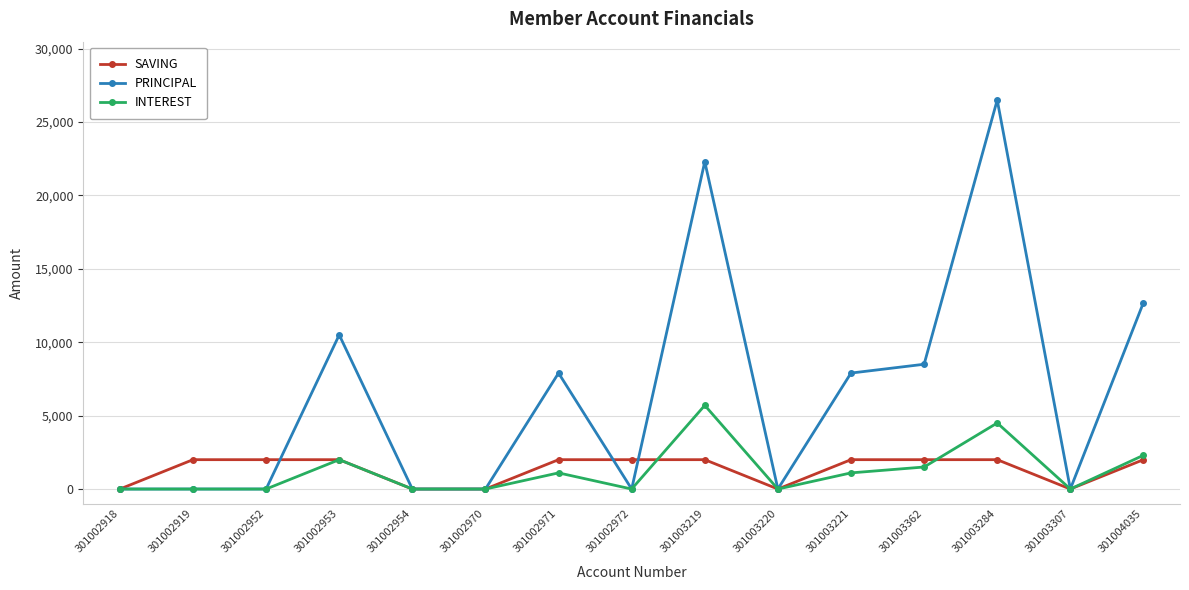

What is the average value of the PRINCIPAL series?

6420